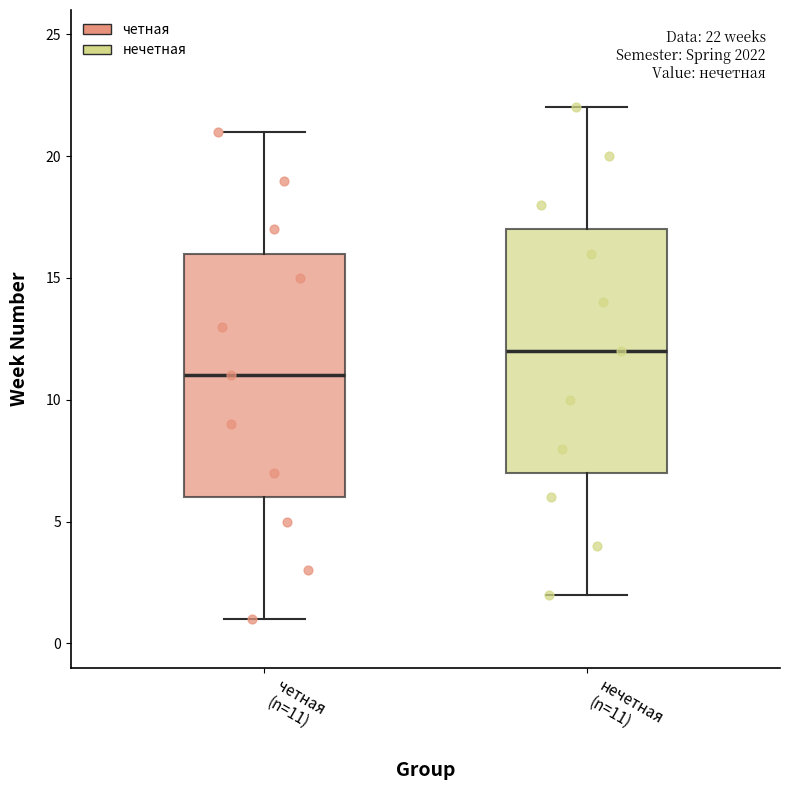

Which box's median line is the lowest?

четная (n=11)